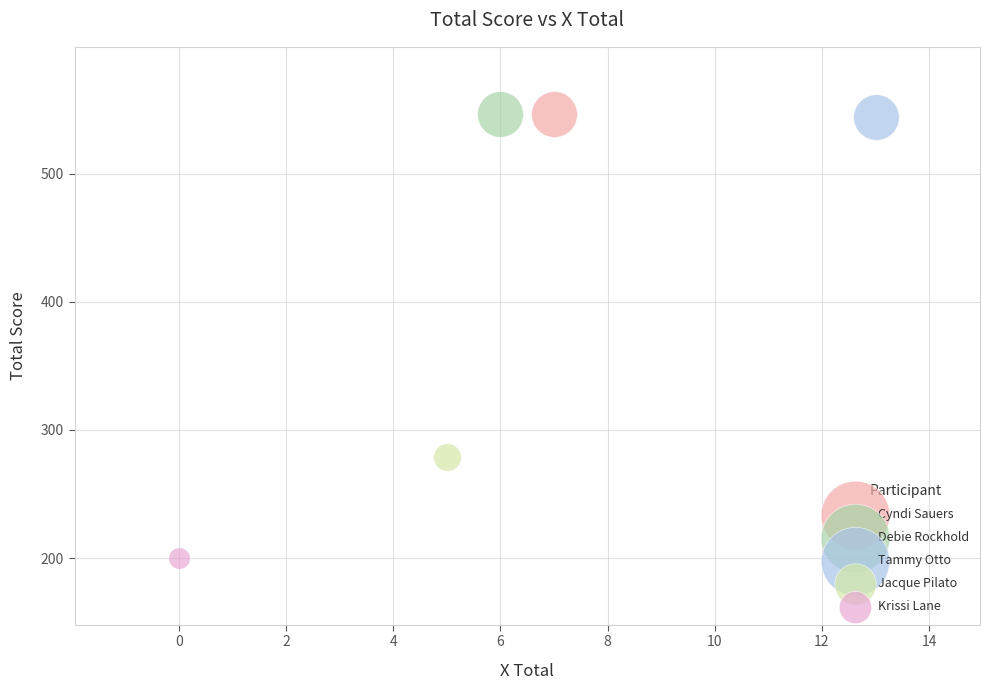

What are all the series names shown in the legend?

Cyndi Sauers, Debie Rockhold, Tammy Otto, Jacque Pilato, Krissi Lane